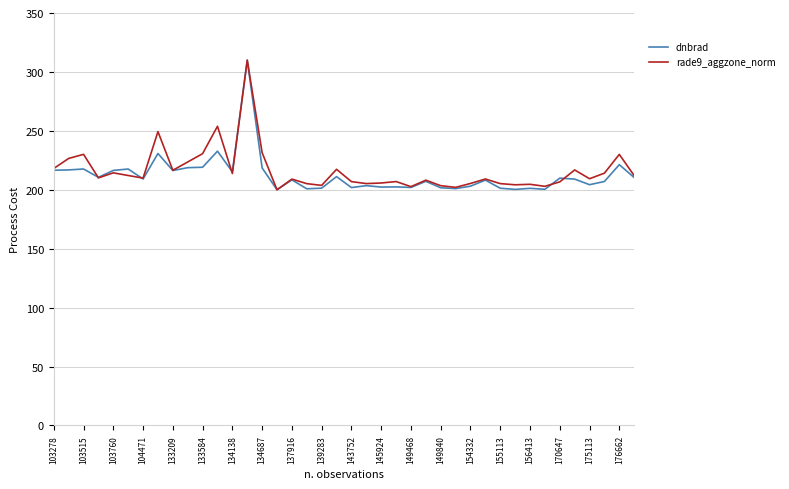

What is the lowest value of the rade9_aggzone_norm series?

200.0